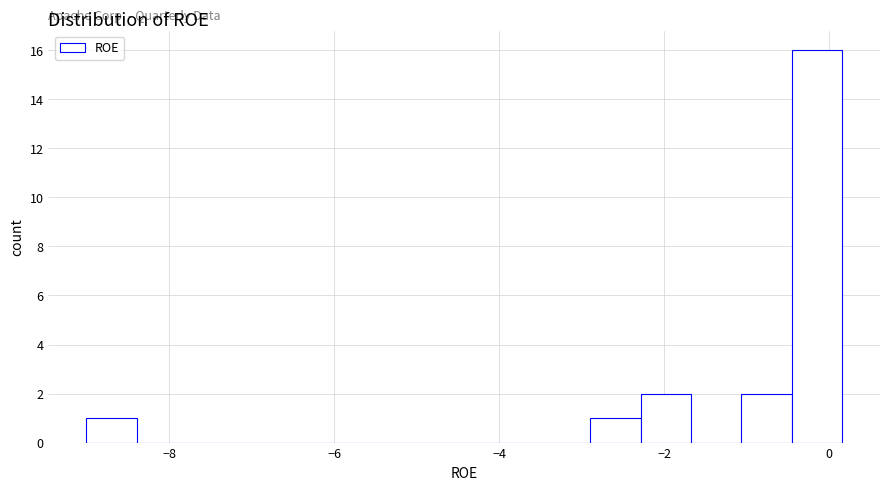

Read against the x-axis, roughly where is the centre of the tallest bar?

-0.2